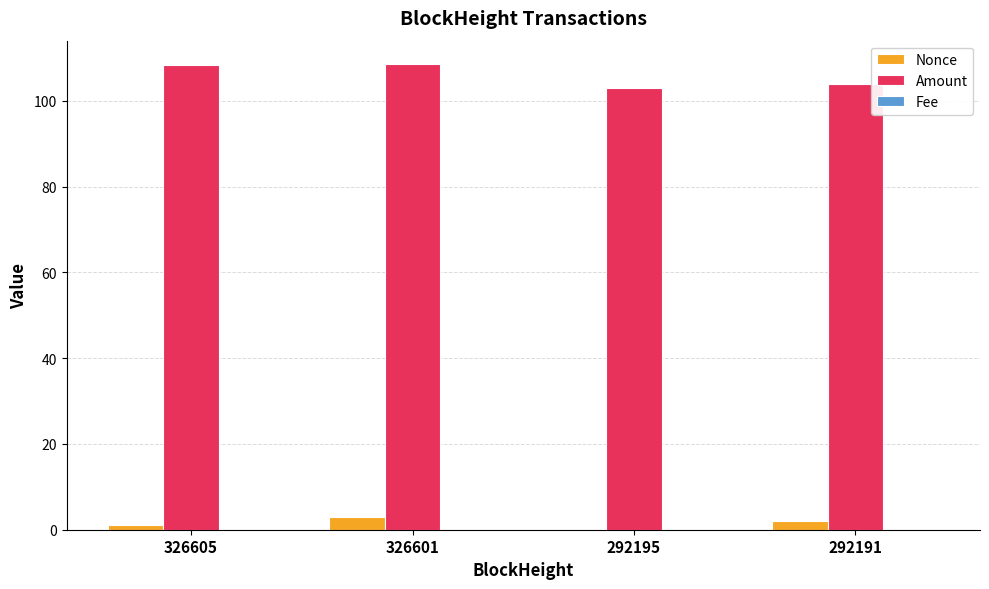

What is the sum of all Nonce values?

6.0